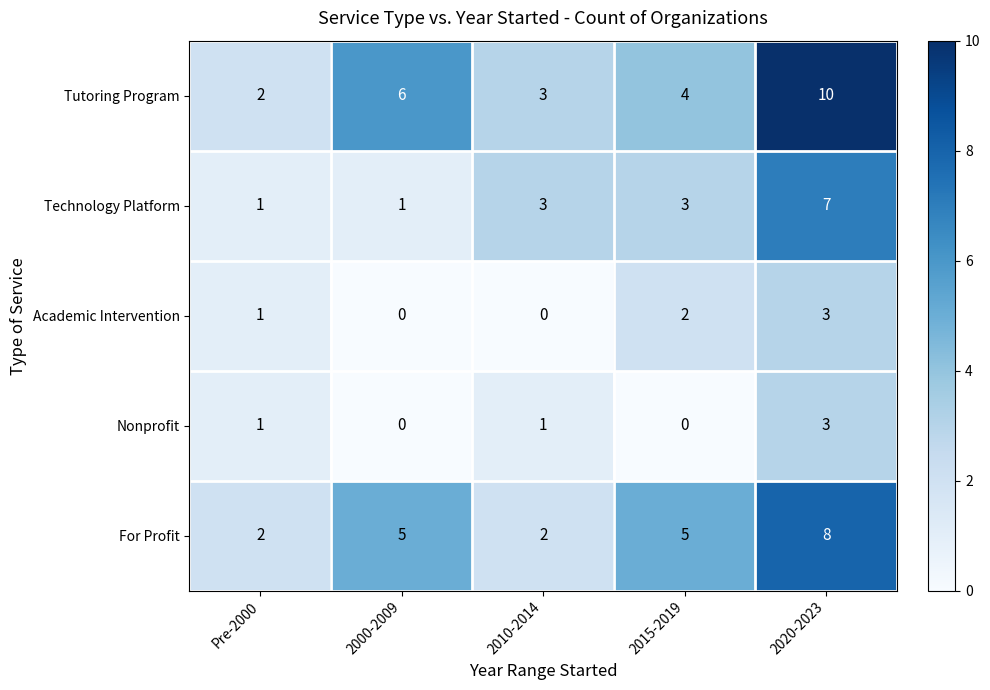

How many data points in Technology Platform are less than 3?

2